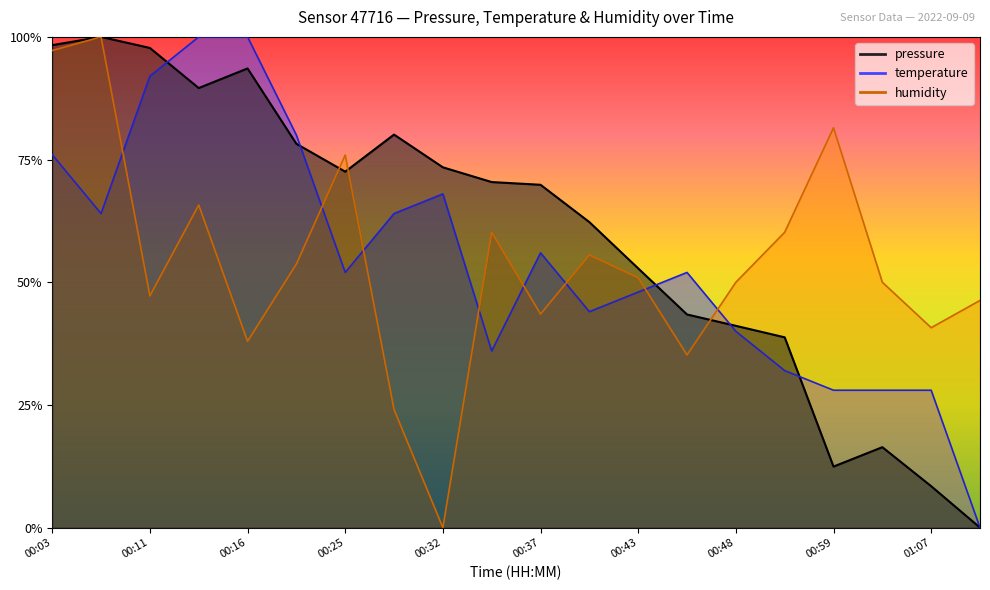

What is the difference between the temperature values at 01:02 and 00:30?

0.4